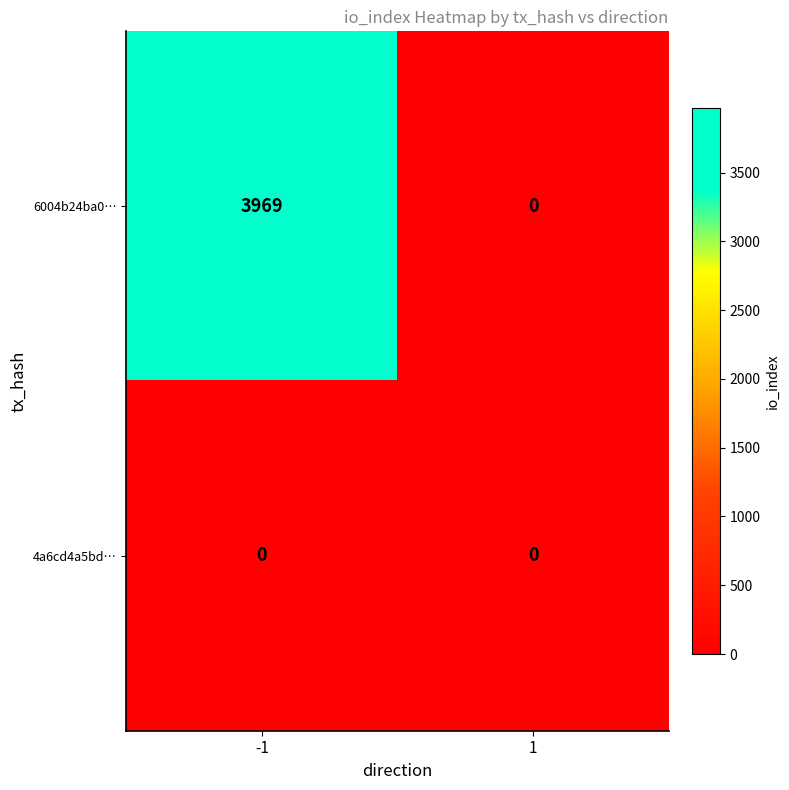

Rank the categories by 6004b24ba0… value from highest to lowest.

-1, 1